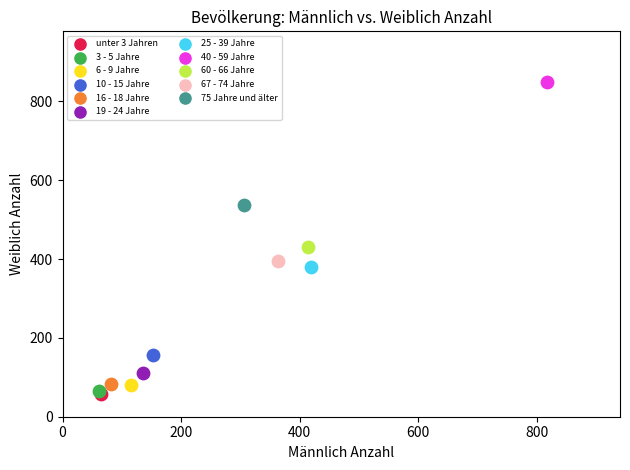

What are all the series names shown in the legend?

unter 3 Jahren, 3 - 5 Jahre, 6 - 9 Jahre, 10 - 15 Jahre, 16 - 18 Jahre, 19 - 24 Jahre, 25 - 39 Jahre, 40 - 59 Jahre, 60 - 66 Jahre, 67 - 74 Jahre, 75 Jahre und älter